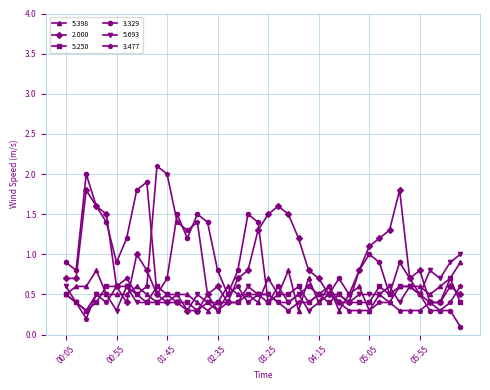

True or false: 3.329 and 2.000 cross at least once.

True